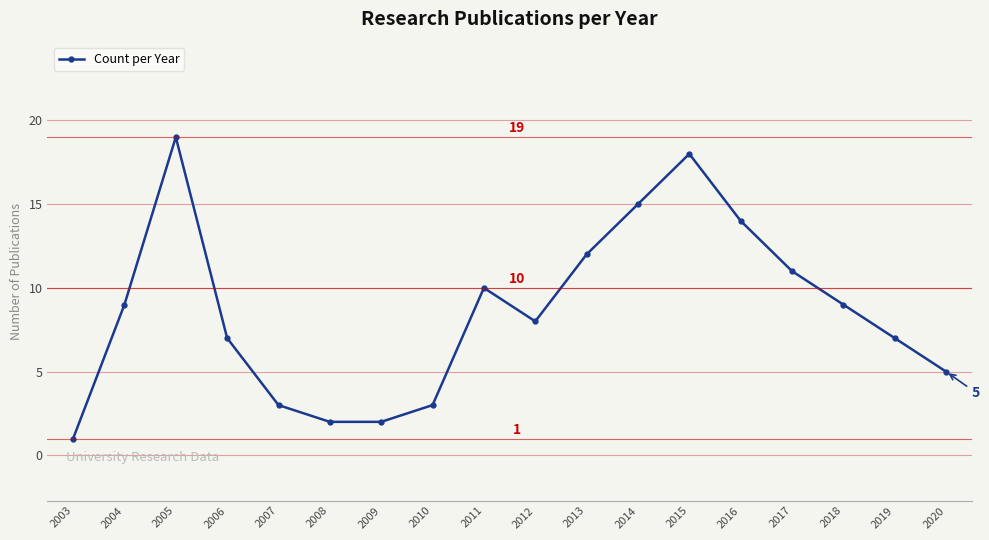

What is the approximate value at 2014?

15